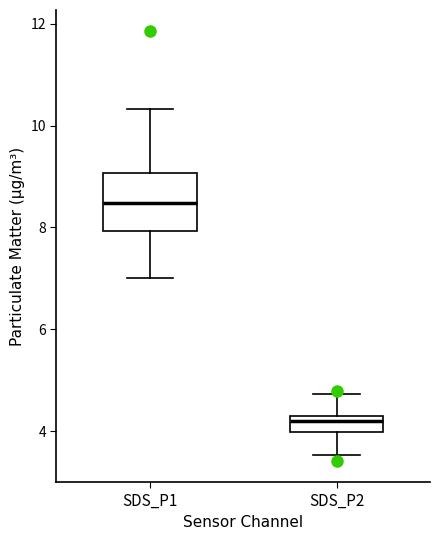

Where does the median line of the box for SDS_P1 sit on the y-axis? The values are not printed on the chart, so give them approximately, as read against the axis.

8.4